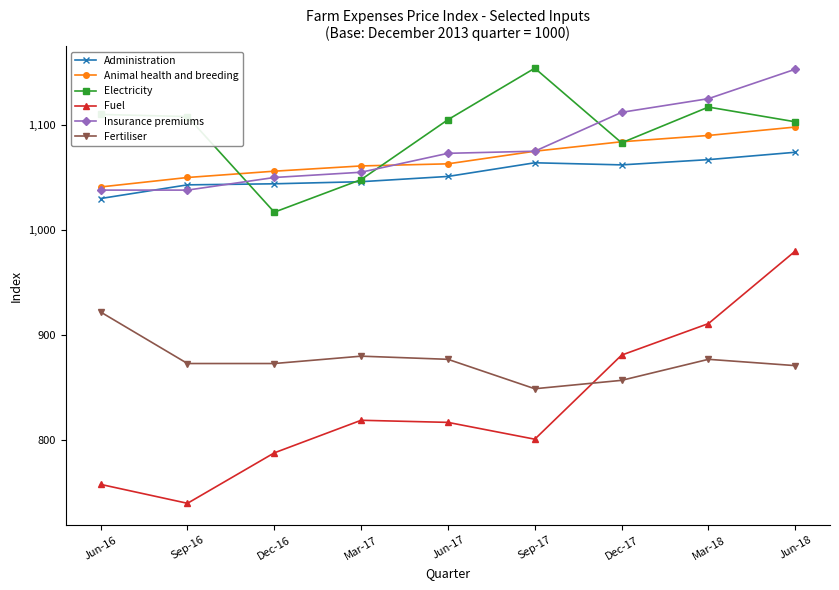

What is the value of the Administration point at the 2nd from the left?

1043